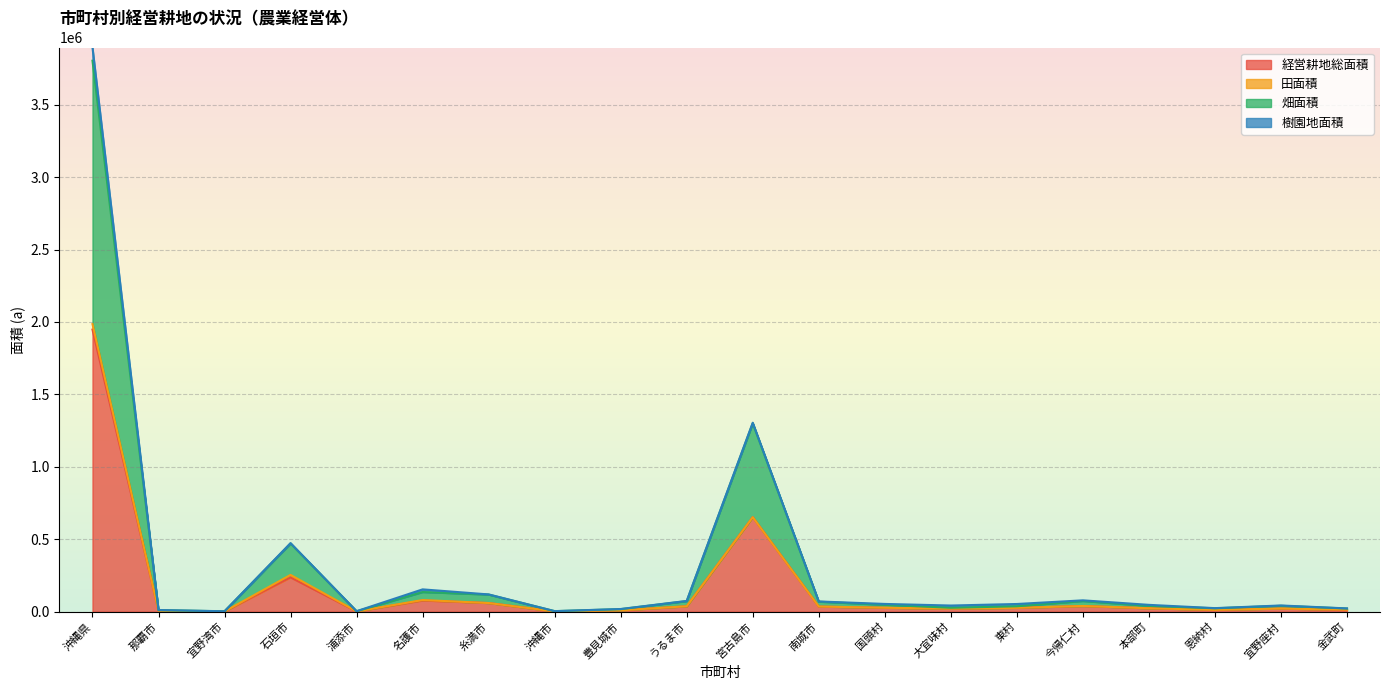

How many values in the 経営耕地総面積 series are below 26446?

10